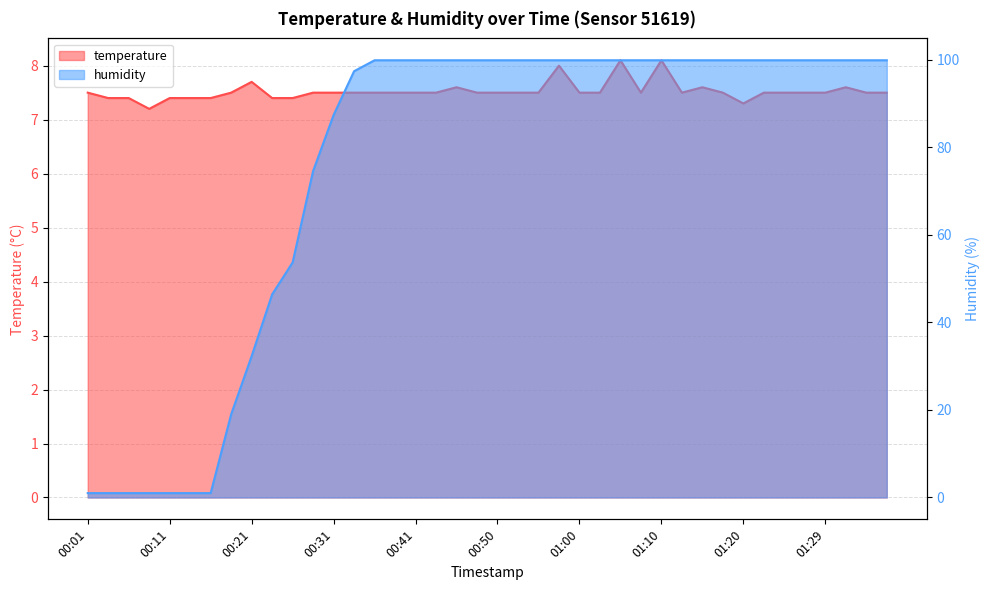

Is the value of temperature at 00:33 greater than the value of humidity at 01:03?

No